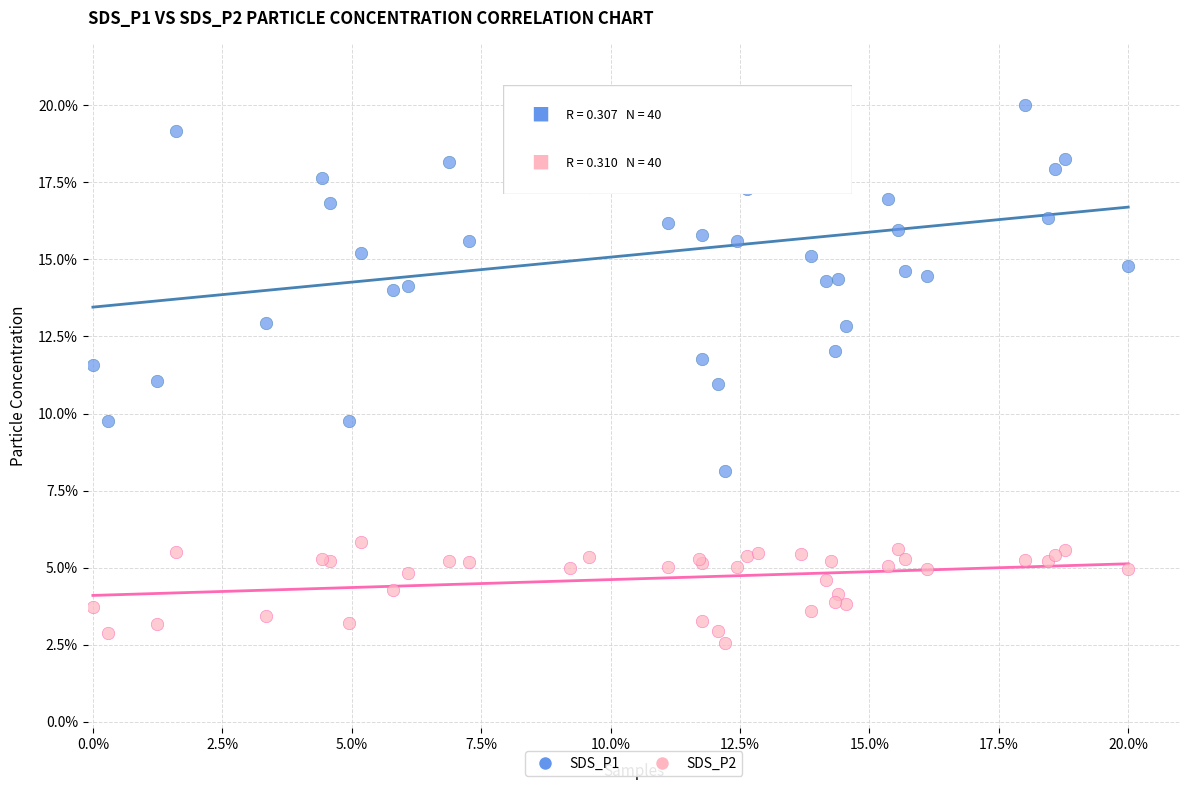

What are all the series names shown in the legend?

SDS_P1, SDS_P2